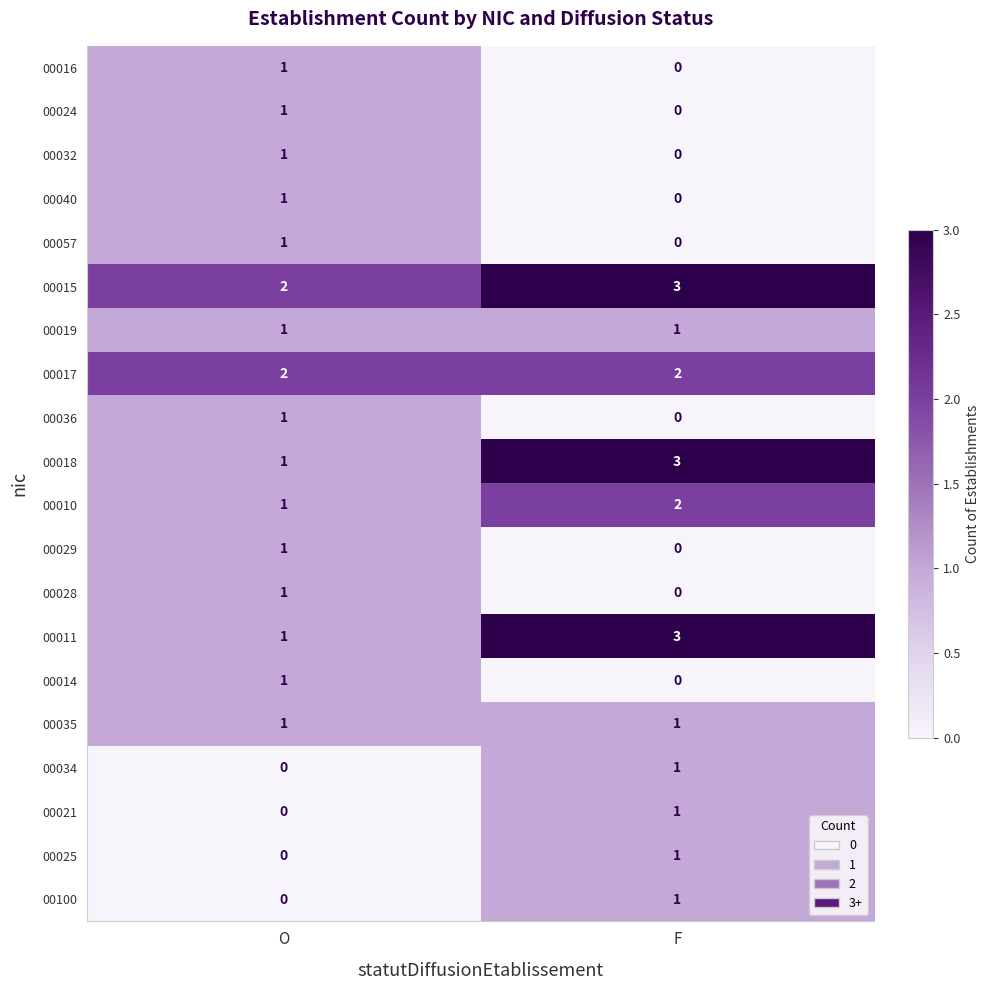

At which label is 00034 closest to 0?

O